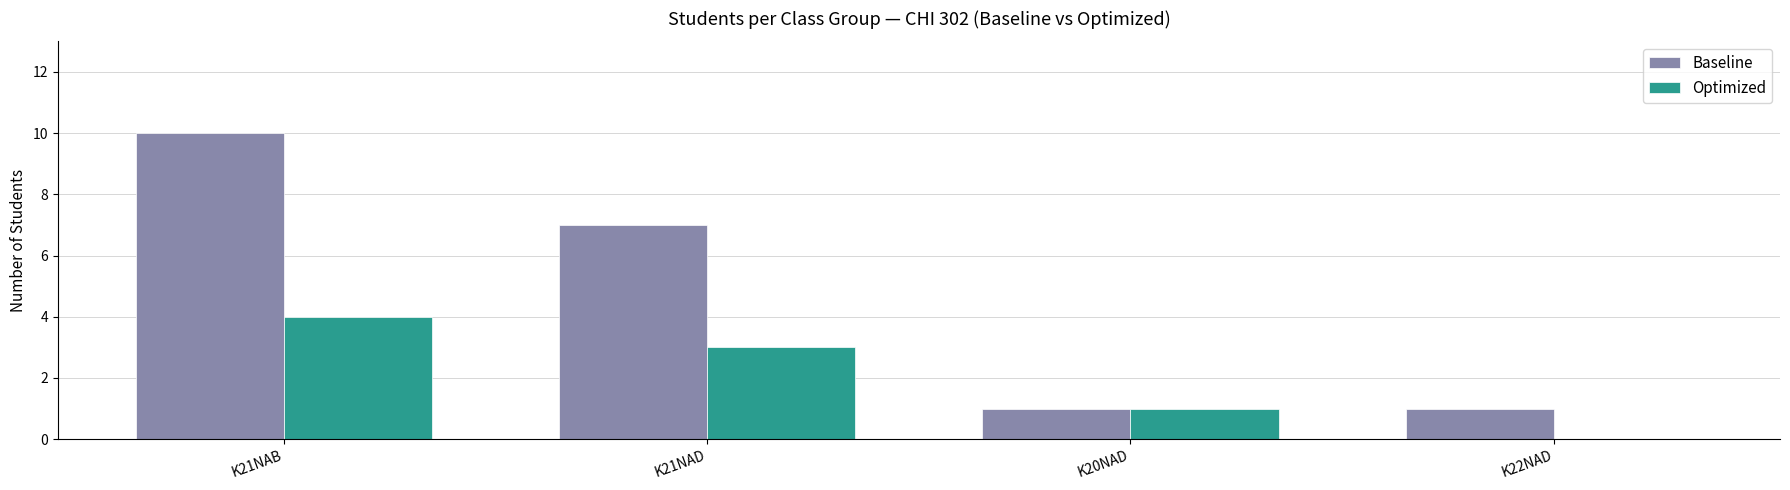

What is the sum of the Baseline values at K21NAD and K20NAD?

8